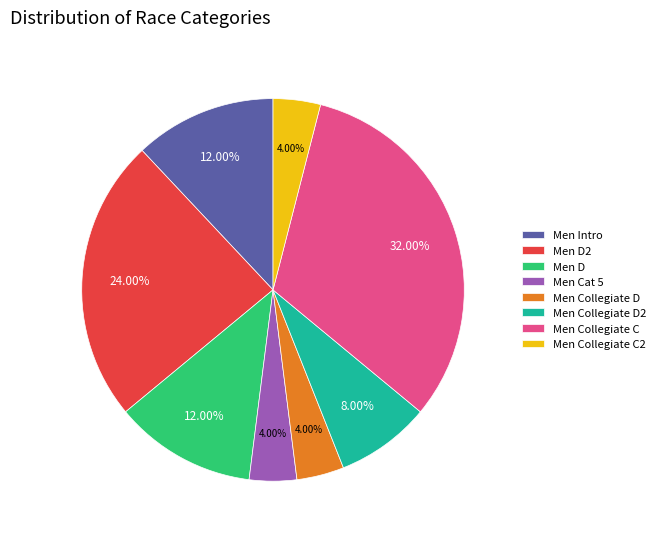

Count the number of slices in the pie.

8